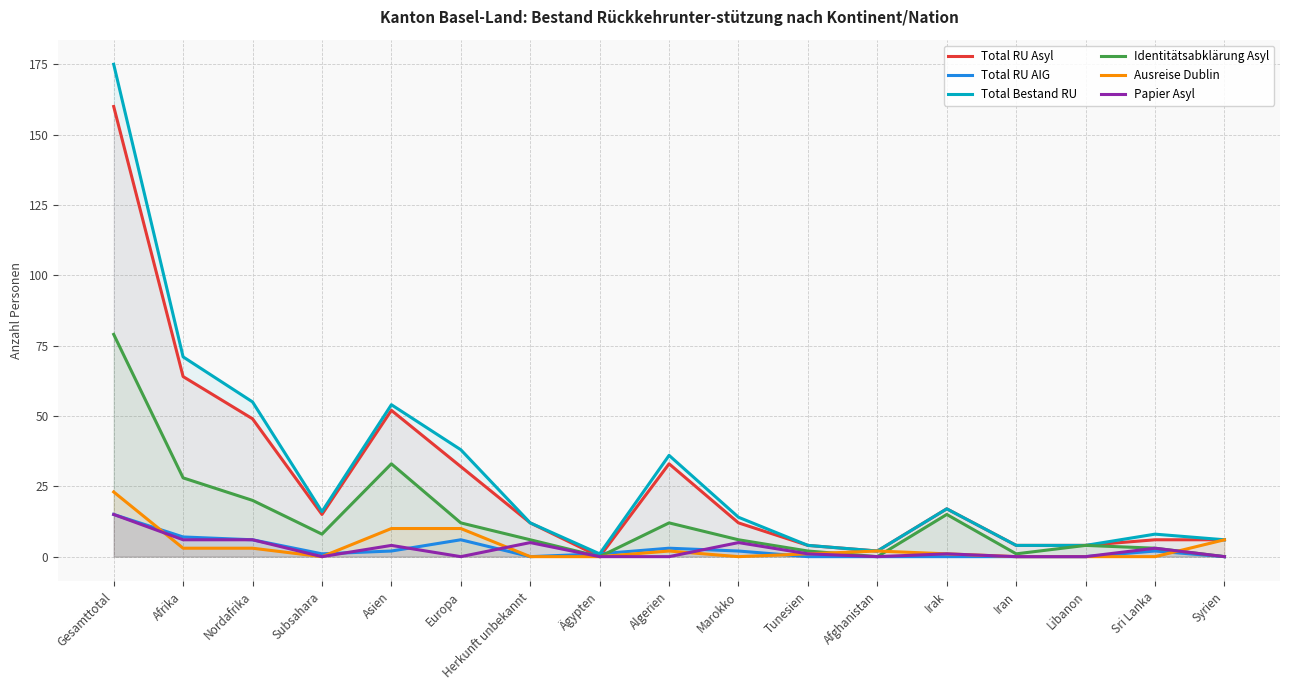

At which category is the sum across all series the highest?

Gesamttotal